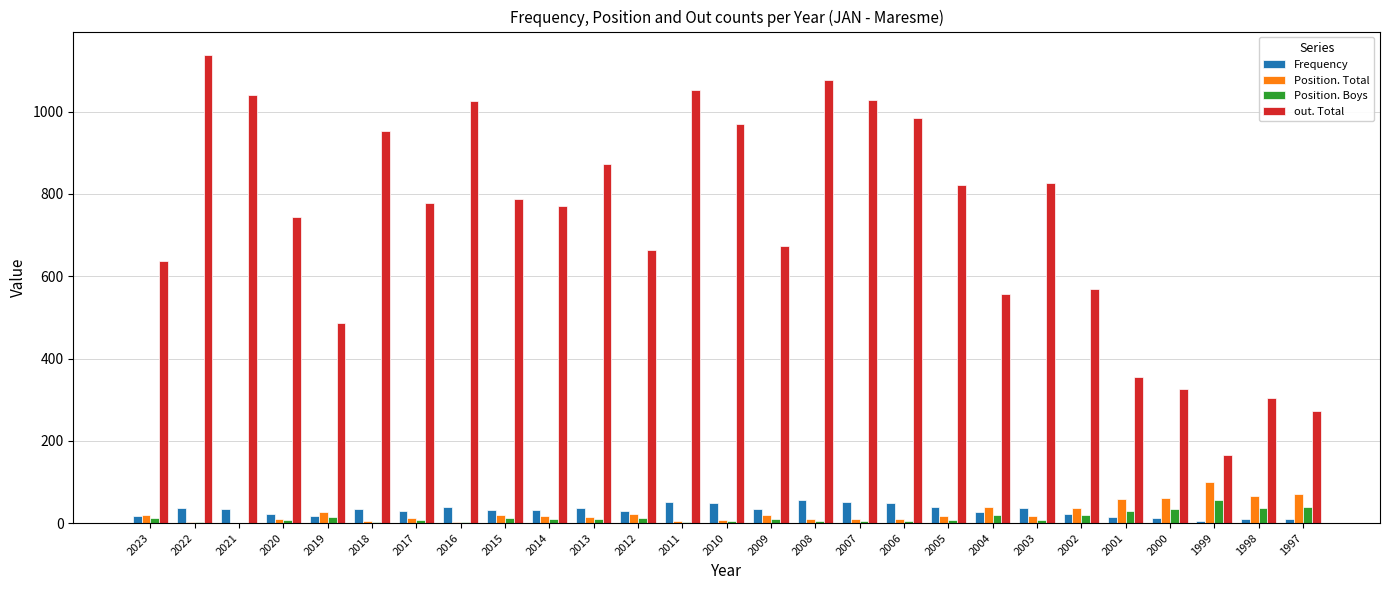

Is the value of Position. Boys at 2017 greater than the value of Frequency at 2003?

No